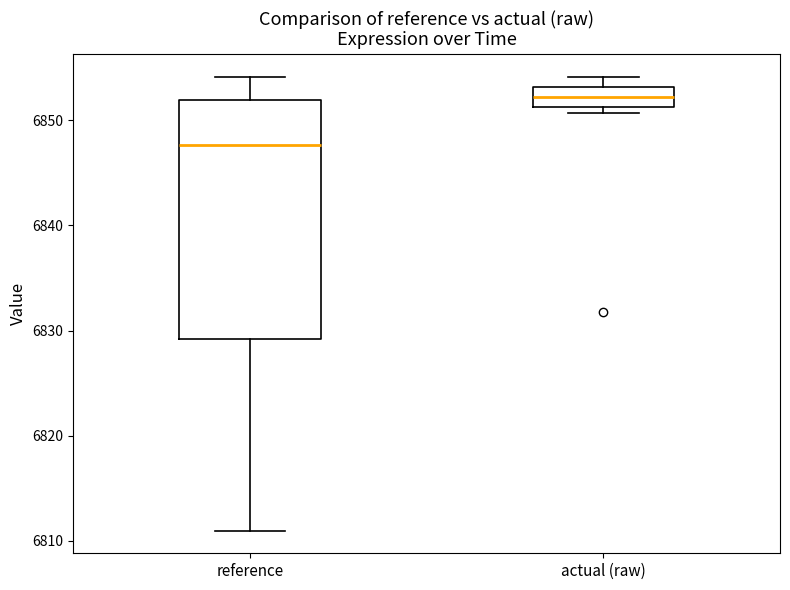

Reading left to right, read every box against the y-axis: the position of its median line, the range the box covers, and the ends of its whiskers. The values are not printed on the chart, so give them approximately, as read against the axis.

reference: median 6848, box 6829 to 6852, whiskers 6811 to 6854
actual (raw): median 6852, box 6851 to 6853, whiskers 6851 (just below the box's lower edge) to 6854